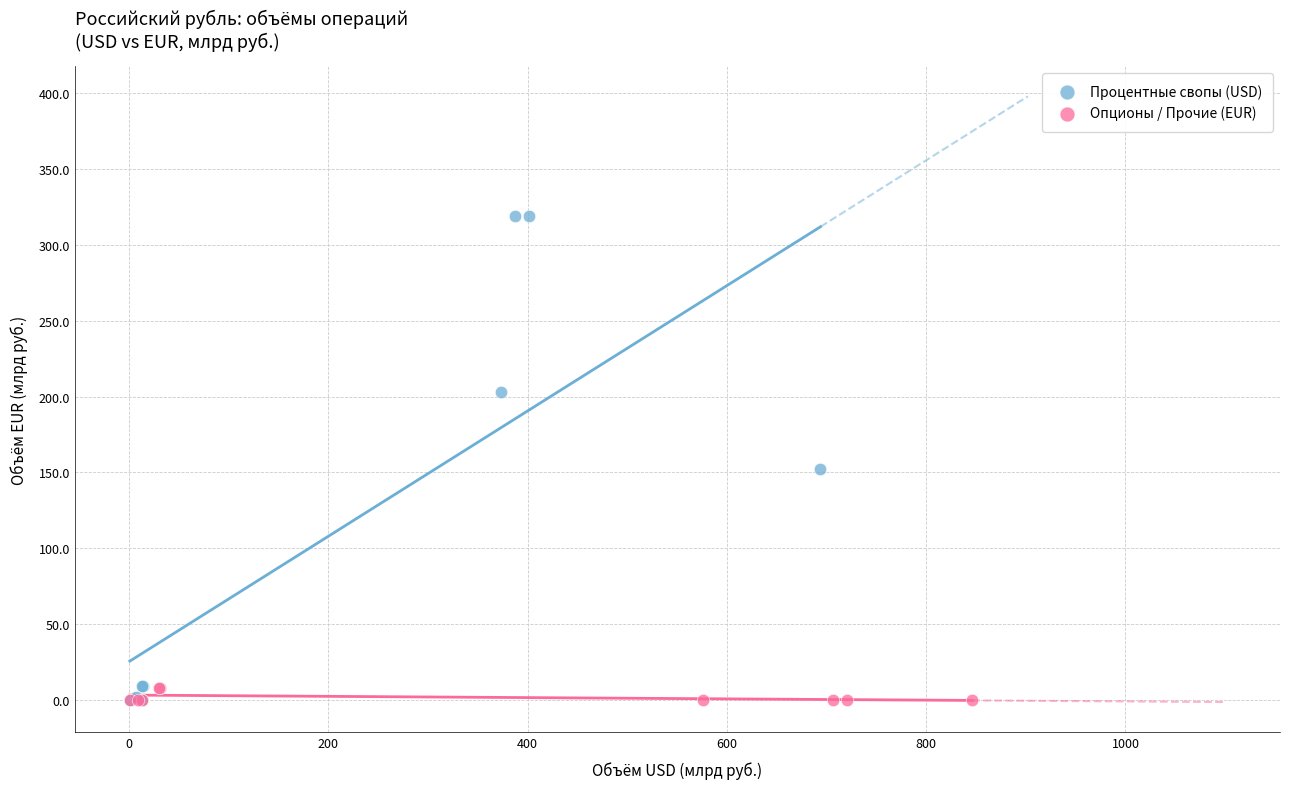

Which series has the largest Y range (max minus min)?

Процентные свопы (USD)